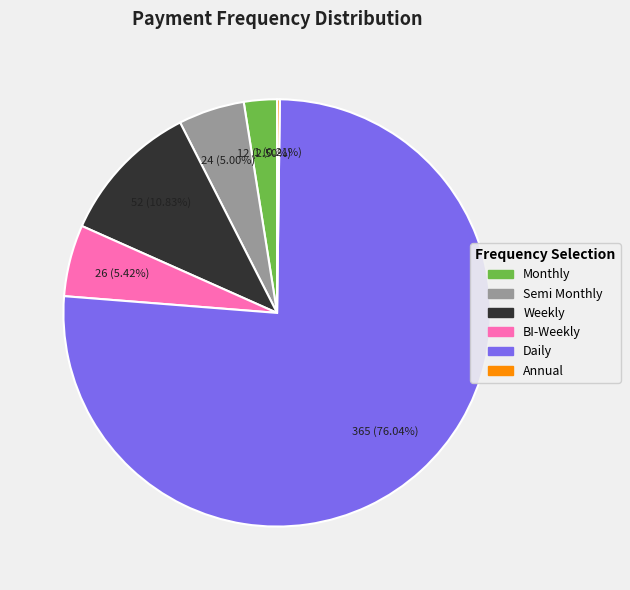

True or false: Monthly accounts for 16% of the total.

False